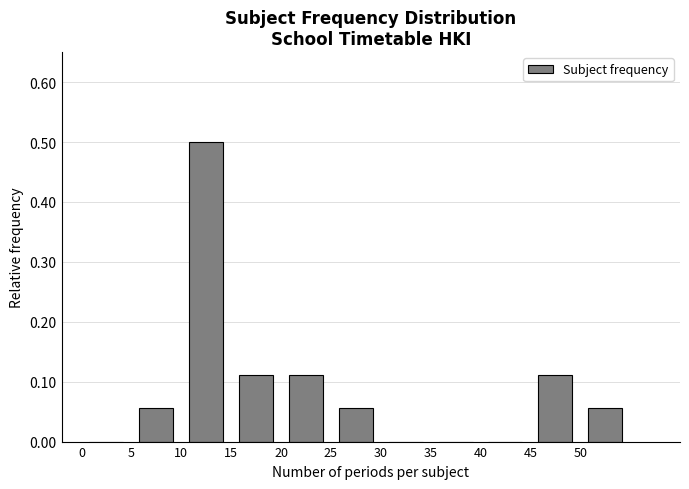

Reading left to right, transcribe this chart: for each bar, give the range it covers on the x-axis and its height. The values are not printed on the chart, so give them approximately, as read against the axis.

0 to 5: 0
5 to 10: 0.06
10 to 15: 0.50
15 to 20: 0.11
20 to 25: 0.11
25 to 30: 0.06
30 to 35: 0
35 to 40: 0
40 to 45: 0
45 to 50: 0.11
50 to 55: 0.06